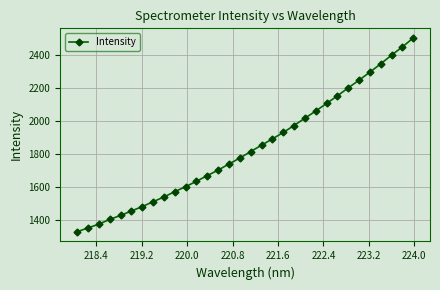

True or false: there are more than 2 points higher than both neighbors.

False